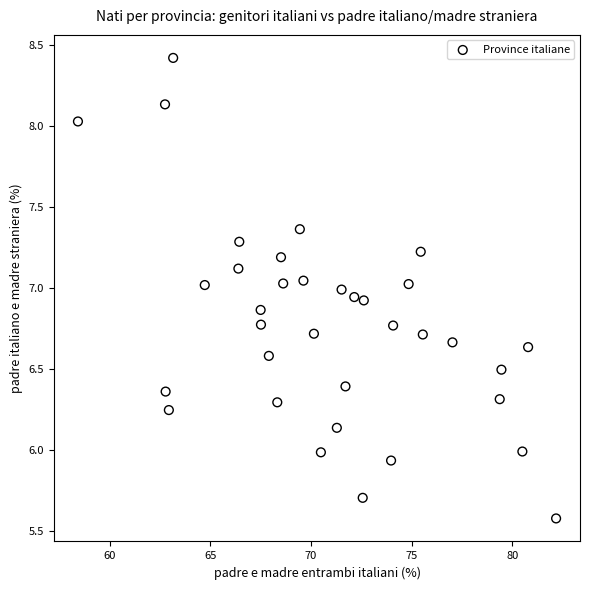

What is the range of X values (max minus min)?

23.8